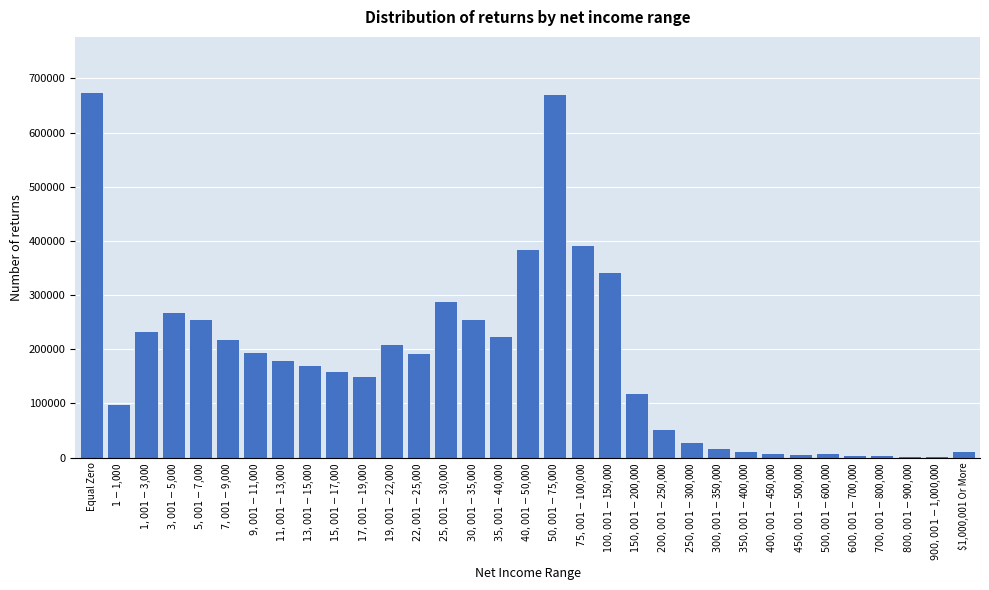

What is the maximum value shown in the chart?

675218